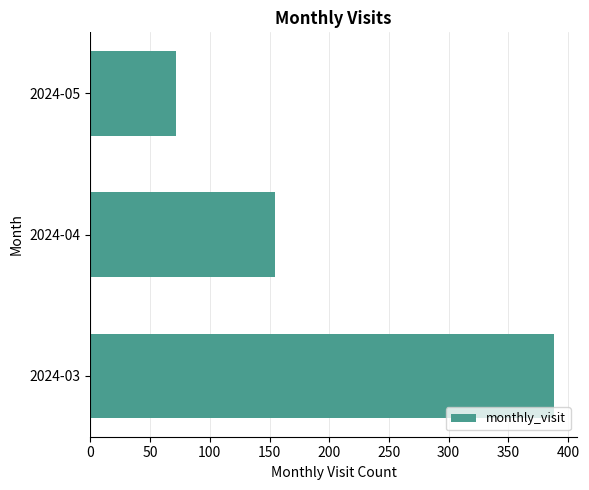

Does the chart contain any negative values?

No